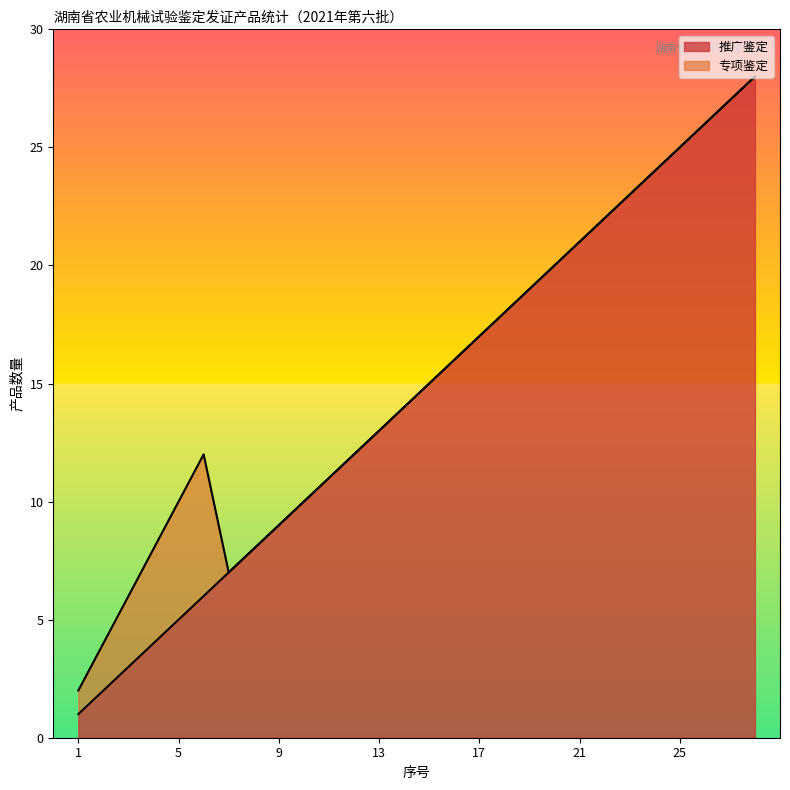

Rank the categories by value from highest to lowest.

28, 27, 26, 25, 24, 23, 22, 21, 20, 19, 18, 17, 16, 15, 14, 13, 12, 11, 10, 9, 8, 7, 6, 5, 4, 3, 2, 1